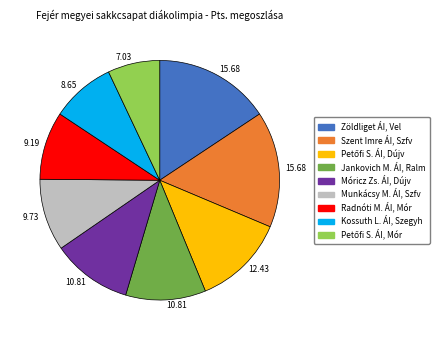

Is there a majority slice in this chart?

No